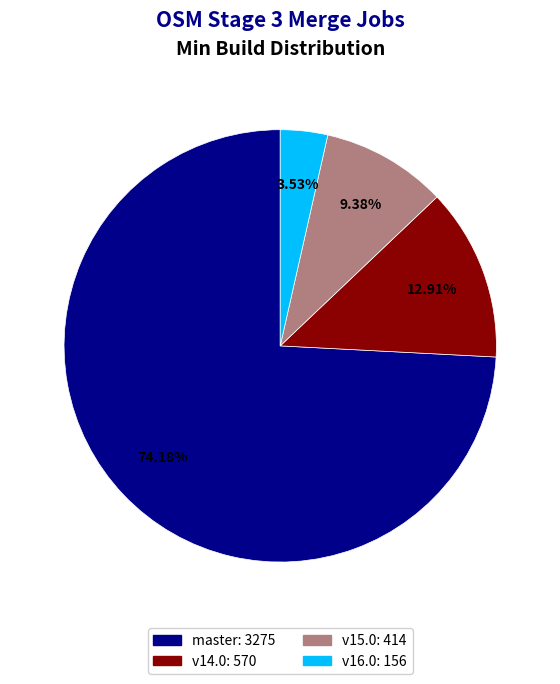

Is there a majority slice in this chart?

Yes